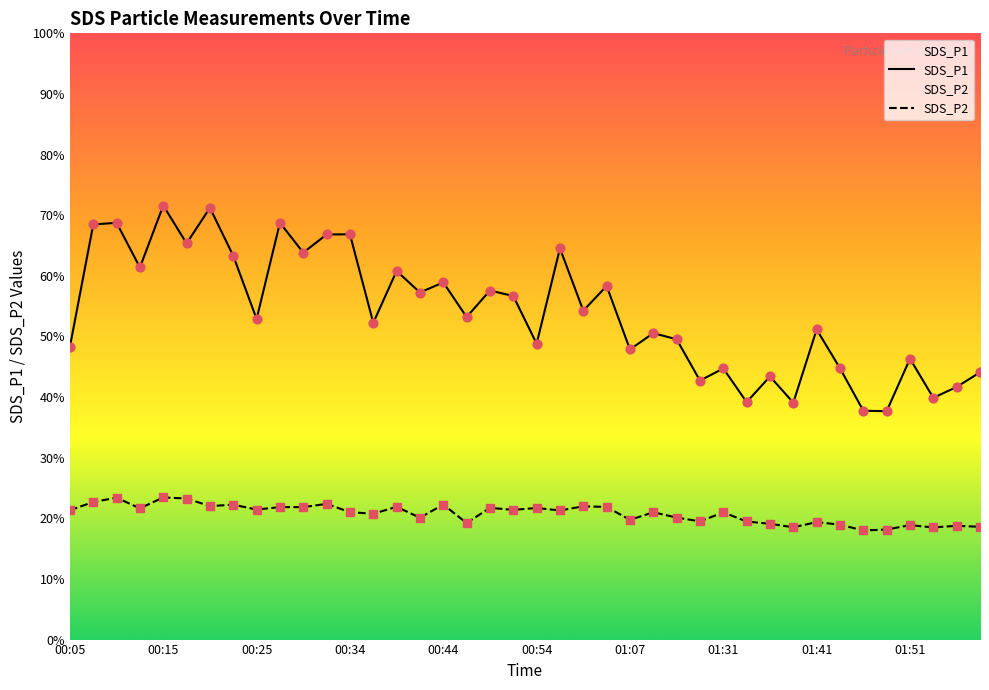

At which category is the sum across all series the highest?

00:15